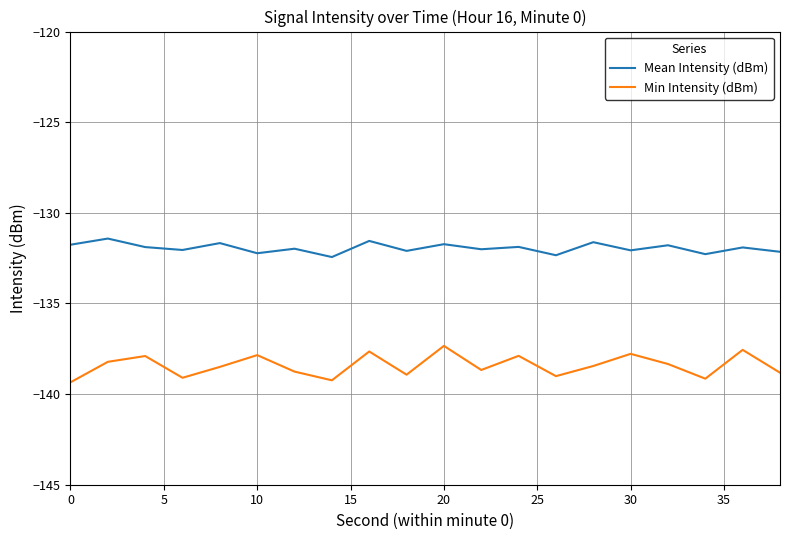

What is the highest value of the Min Intensity (dBm) series?

-137.3